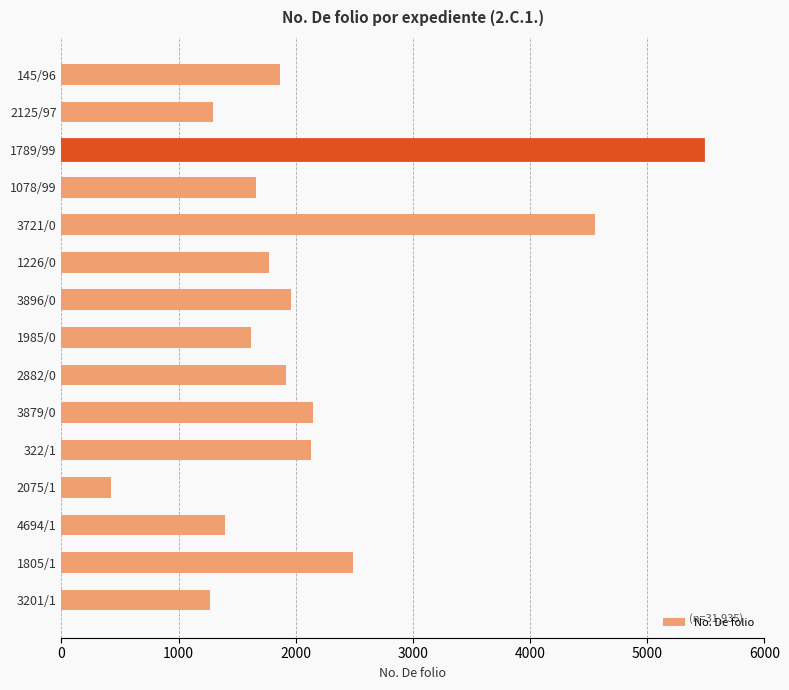

The value at 1078/99 is 1656. True or false?

True